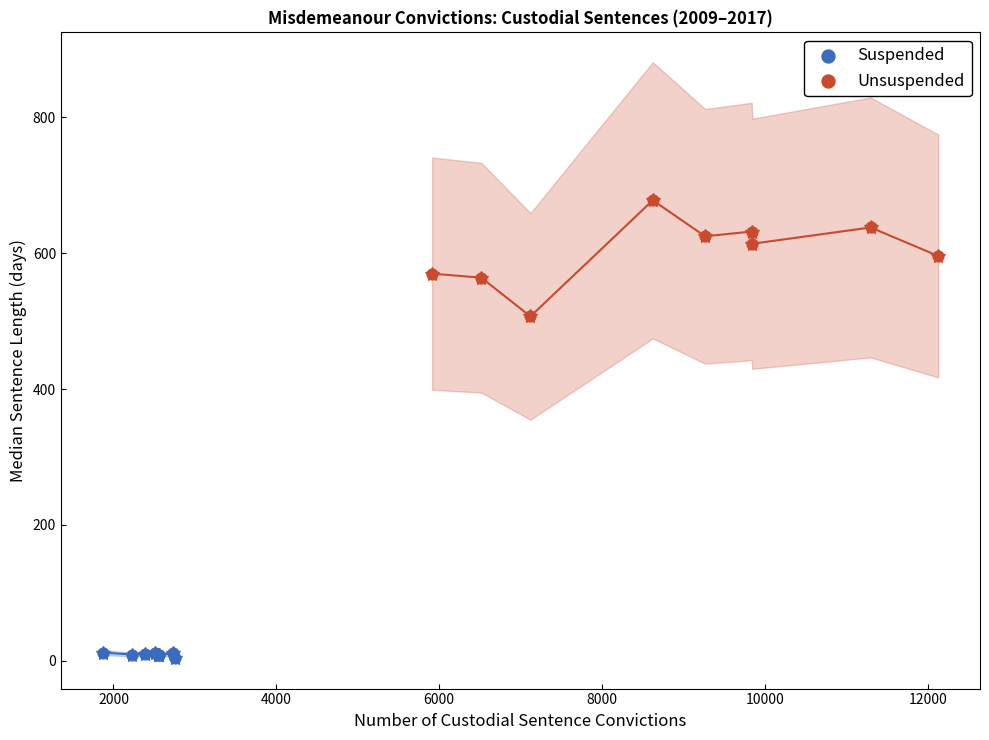

Which series has the largest Y range (max minus min)?

Unsuspended